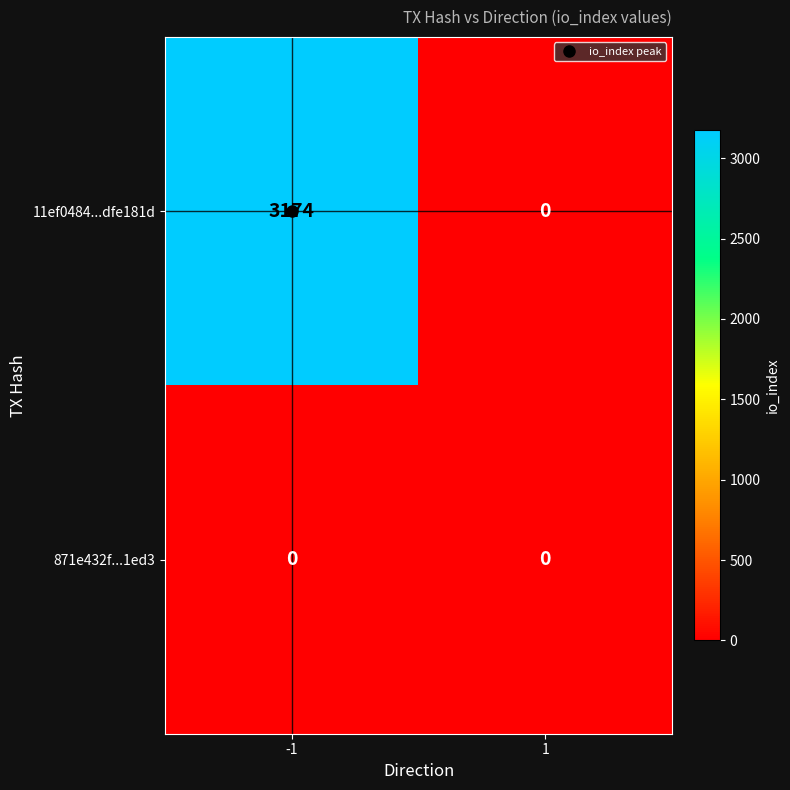

List the labels in order of 11ef0484...dfe181d value, smallest first.

1, -1